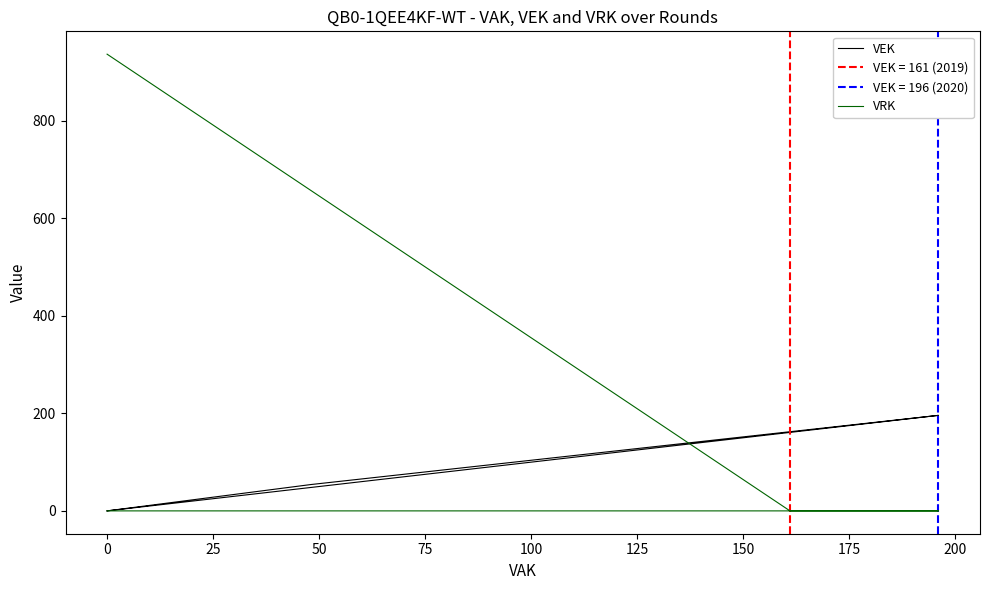

What are all the series names shown in the legend?

VEK, VRK